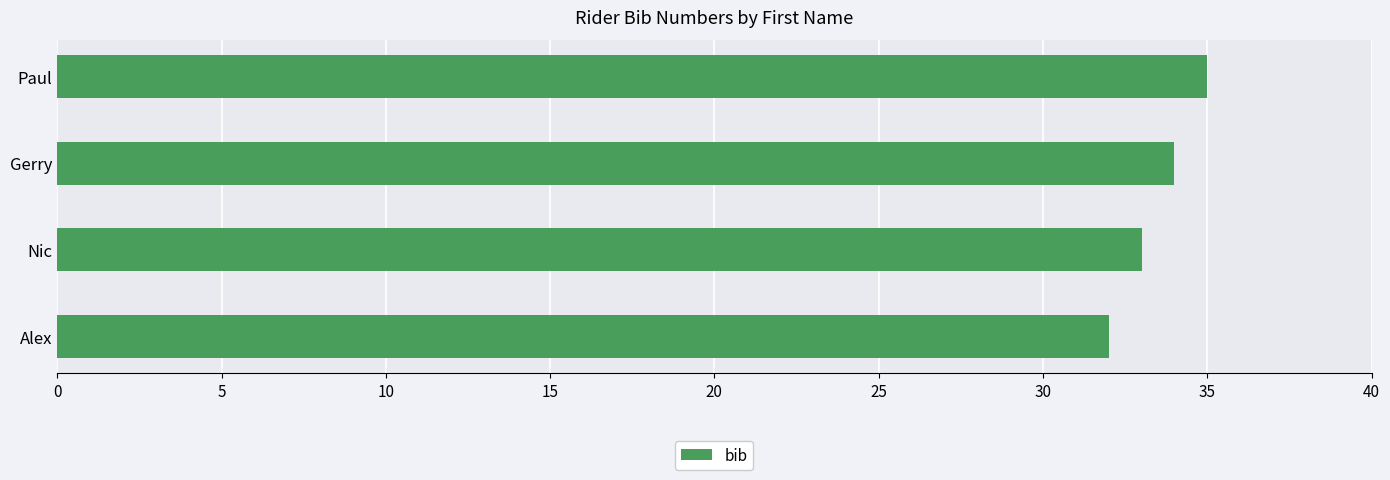

What is the difference between the maximum and minimum values?

3